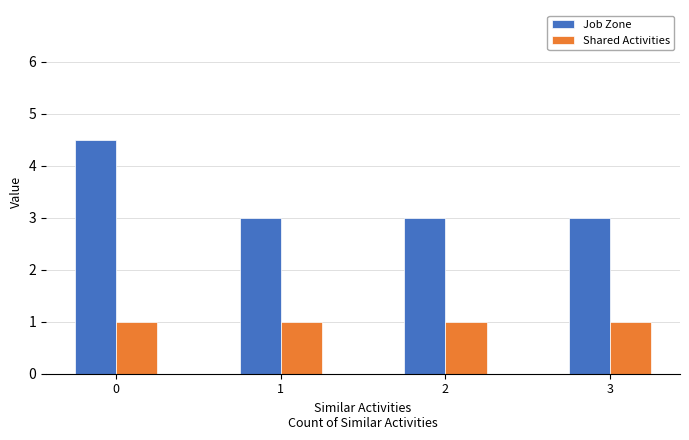

What are all the series names shown in the legend?

Job Zone, Shared Activities